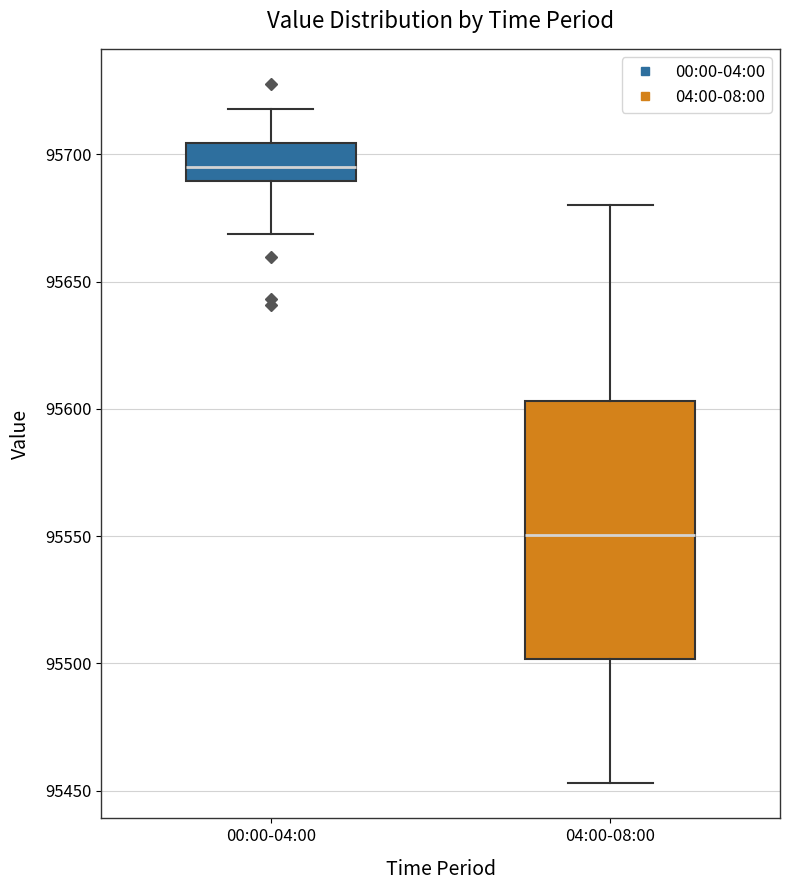

Which box's median line is the lowest?

04:00-08:00